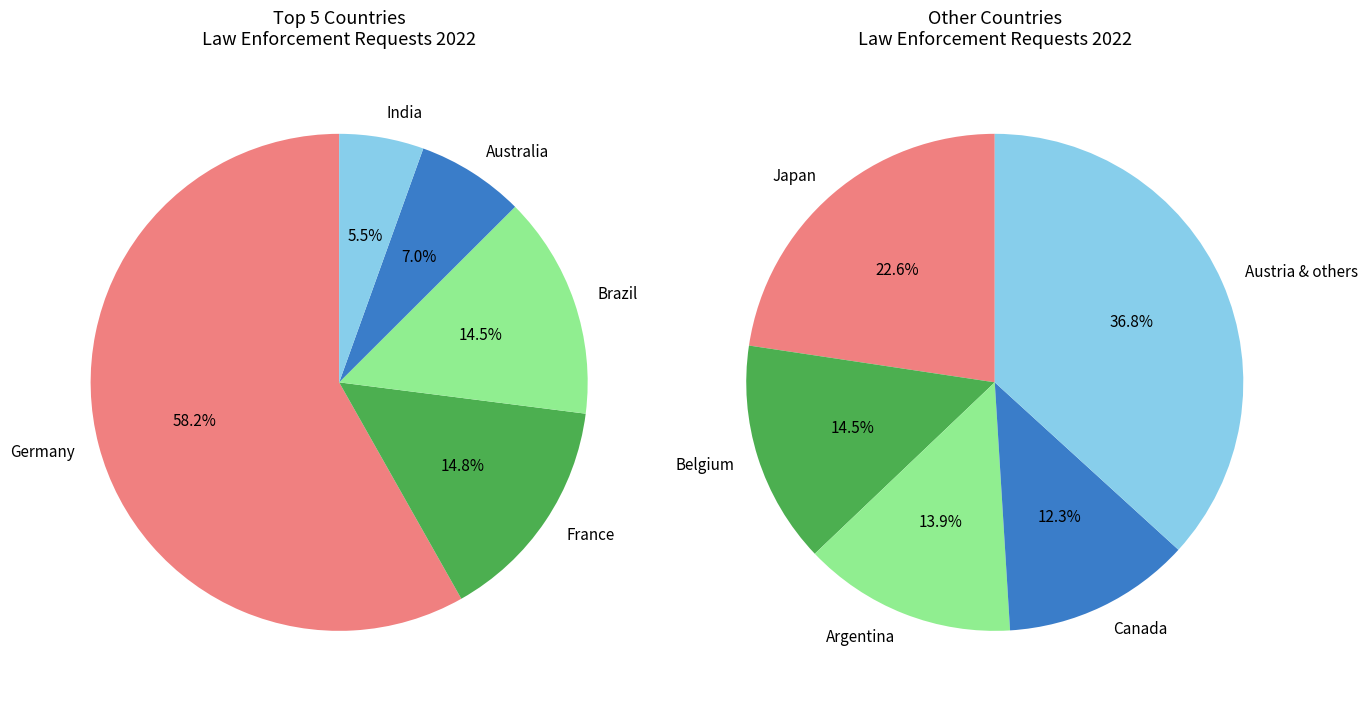

Which category has the biggest portion of the pie?

Germany